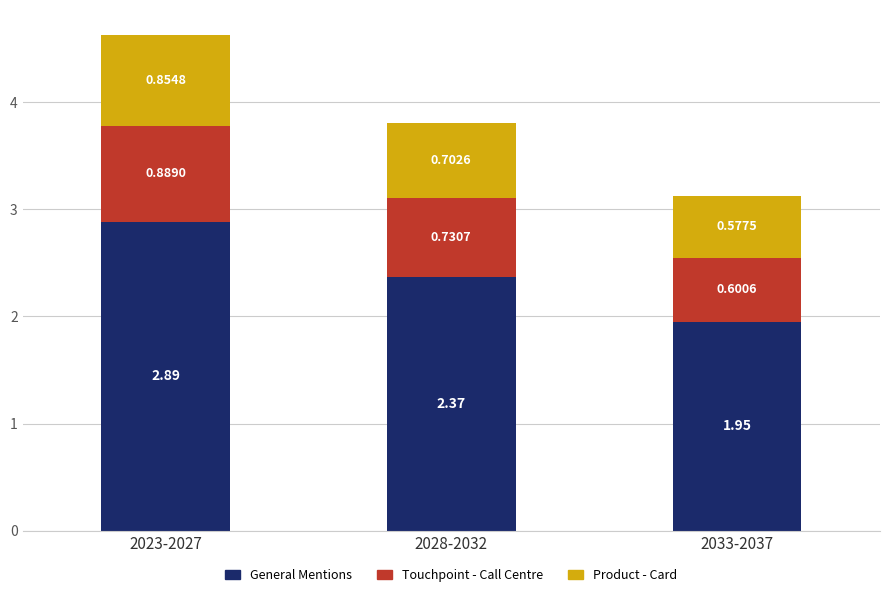

List the labels in order of General Mentions value, largest first.

2023-2027, 2028-2032, 2033-2037